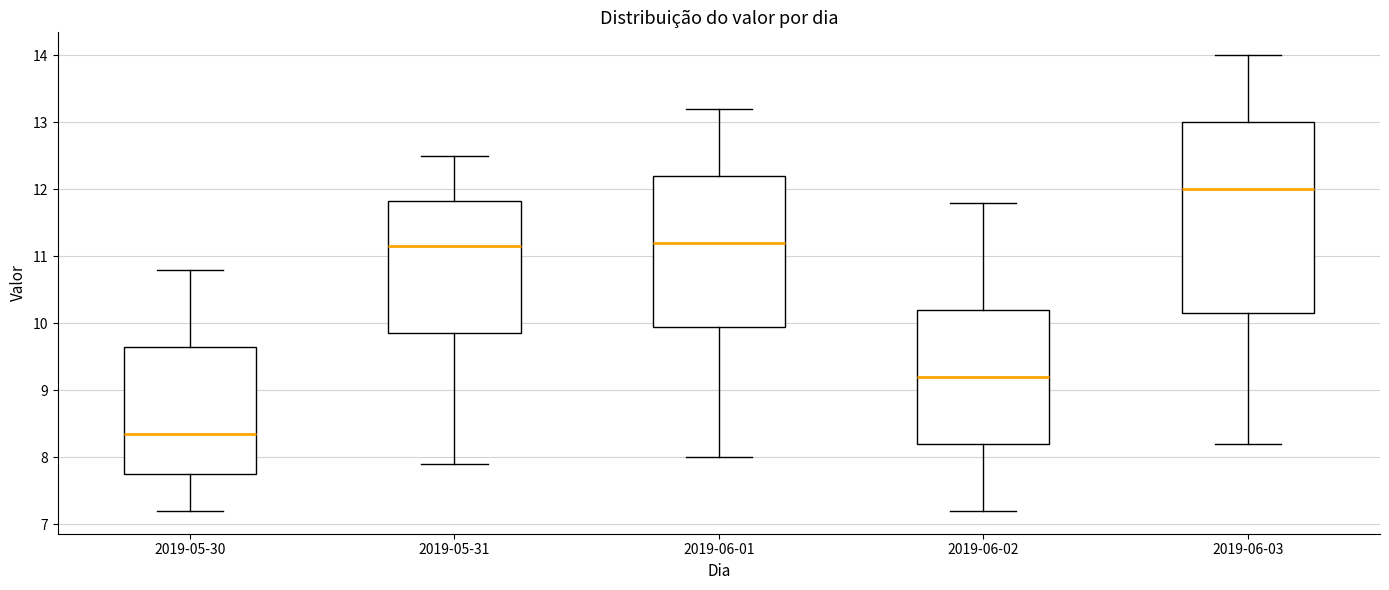

Reading left to right, read every box against the y-axis: the position of its median line, the range the box covers, and the ends of its whiskers. The values are not printed on the chart, so give them approximately, as read against the axis.

2019-05-30: median 8.4, box 7.8 to 9.7, whiskers 7.2 to 10.8
2019-05-31: median 11.2, box 9.9 to 11.8, whiskers 7.9 to 12.5
2019-06-01: median 11.2, box 10.0 to 12.2, whiskers 8.0 to 13.2
2019-06-02: median 9.2, box 8.2 to 10.2, whiskers 7.2 to 11.8
2019-06-03: median 12.0, box 10.2 to 13.0, whiskers 8.2 to 14.0